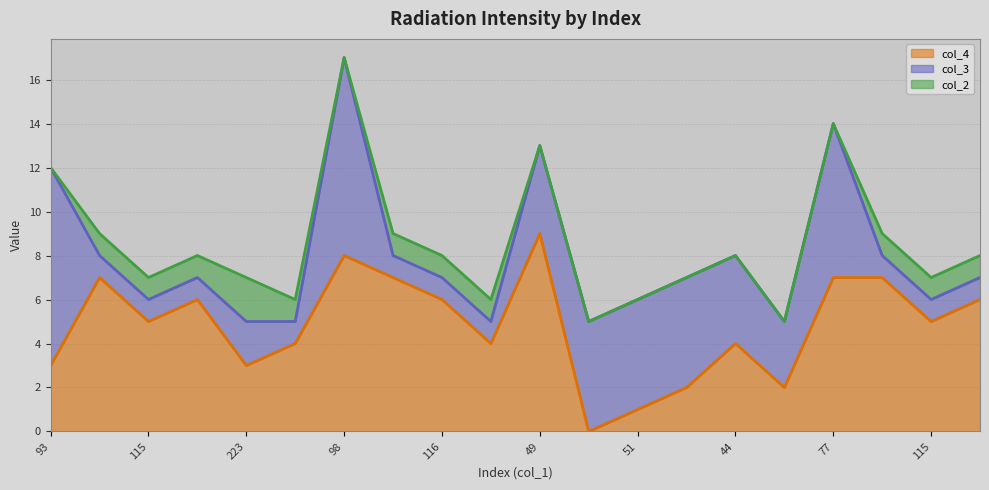

Which series has the widest spread of values?

col_4